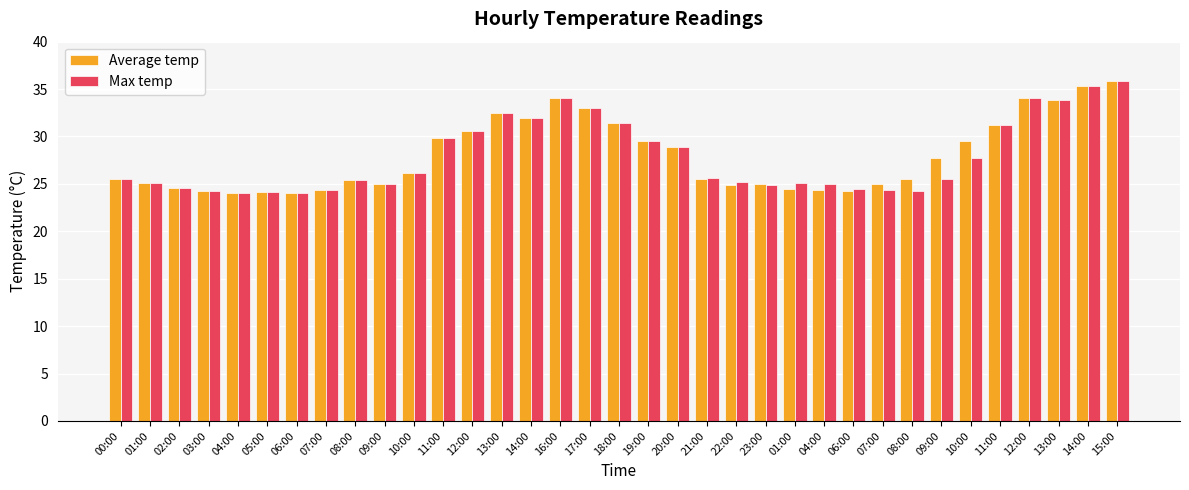

Reading left to right, list all the values displayed in this chart.

Average temp: 00:00=25.5	01:00=25.1	02:00=24.6	03:00=24.2	04:00=24.0	05:00=24.1	06:00=24.0	07:00=24.4	08:00=25.4	09:00=25.0	10:00=26.1	11:00=29.8	12:00=30.6	13:00=32.5	14:00=32.0	16:00=34.1	17:00=33.0	18:00=31.4	19:00=29.5	20:00=28.9	21:00=25.5	22:00=24.9	23:00=25.0	01:00=24.5	04:00=24.4	06:00=24.3	07:00=25.0	08:00=25.5	09:00=27.7	10:00=29.5	11:00=31.2	12:00=34.1	13:00=33.8	14:00=35.3	15:00=35.8
Max temp: 00:00=25.5	01:00=25.1	02:00=24.6	03:00=24.2	04:00=24.0	05:00=24.1	06:00=24.0	07:00=24.4	08:00=25.4	09:00=25.0	10:00=26.1	11:00=29.8	12:00=30.6	13:00=32.5	14:00=32.0	16:00=34.1	17:00=33.0	18:00=31.4	19:00=29.5	20:00=28.9	21:00=25.6	22:00=25.2	23:00=24.9	01:00=25.1	04:00=25.0	06:00=24.5	07:00=24.4	08:00=24.3	09:00=25.5	10:00=27.7	11:00=31.2	12:00=34.1	13:00=33.8	14:00=35.3	15:00=35.8